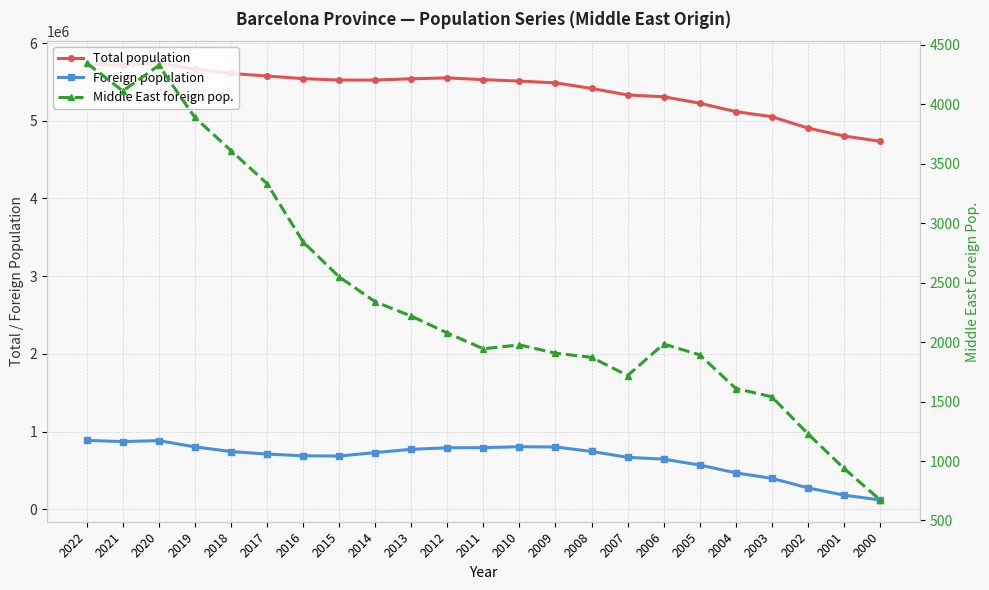

What is the difference between the maximum and minimum values in the Total population series?

1007126